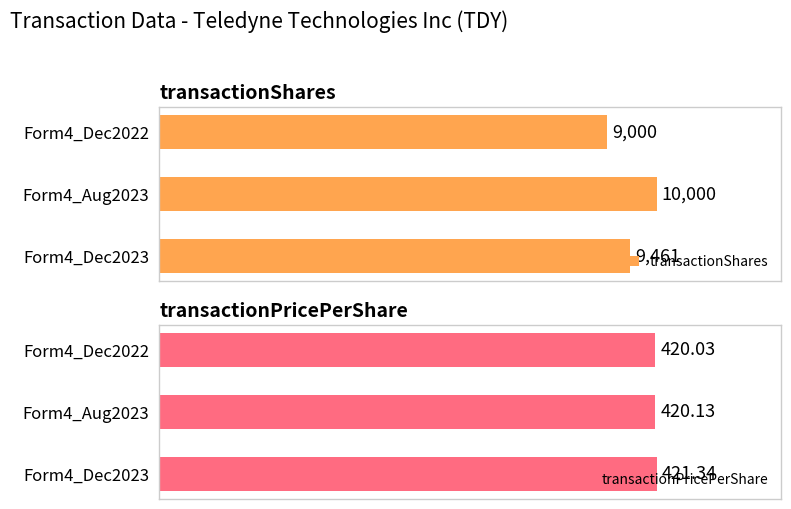

What are all the series names shown in the legend?

transactionShares, transactionPricePerShare